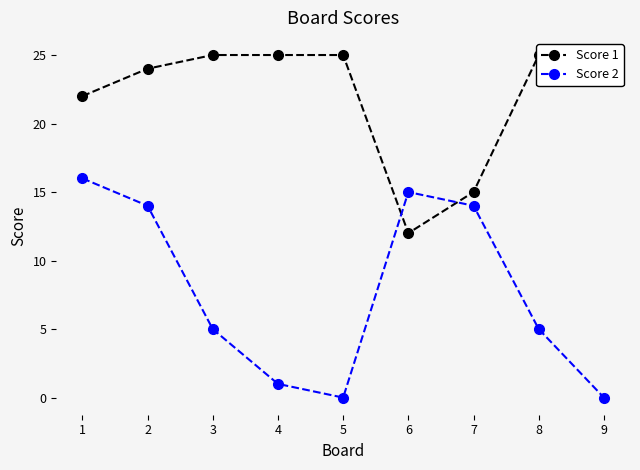

The value of Score 1 at 2 is 43. True or false?

False